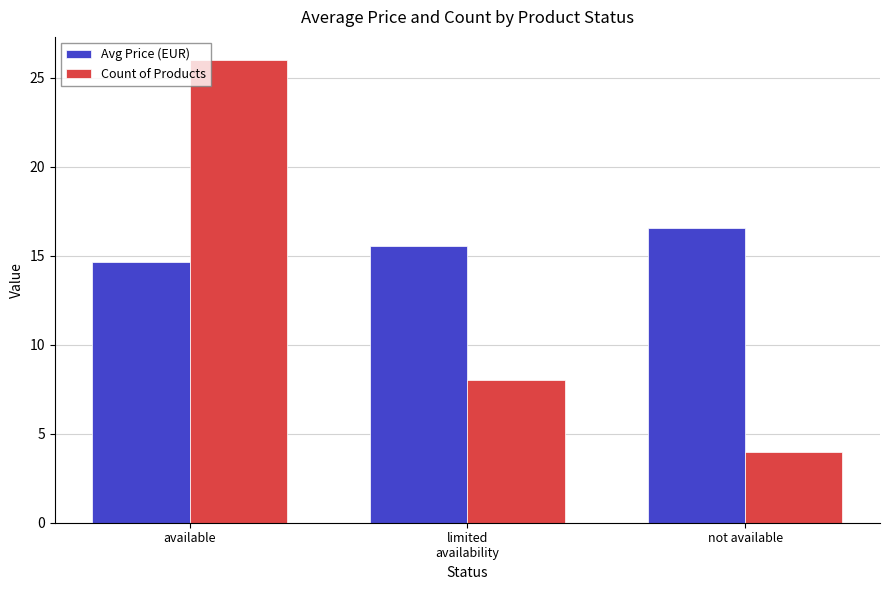

What is the sum of the Avg Price (EUR) values at available and not available?

31.2